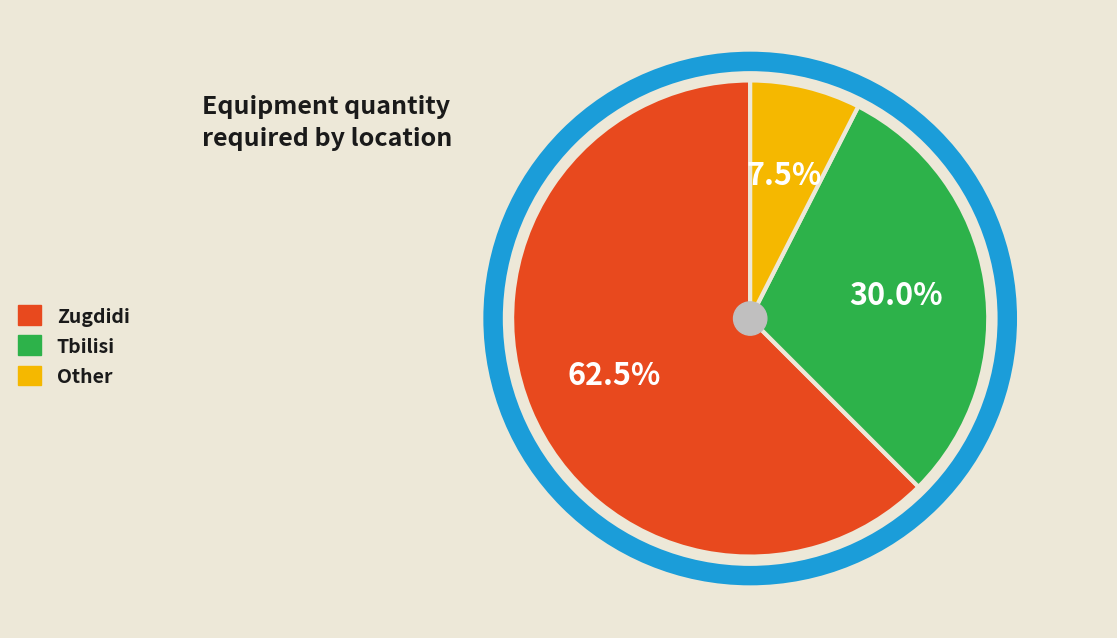

Count the number of slices in the pie.

3